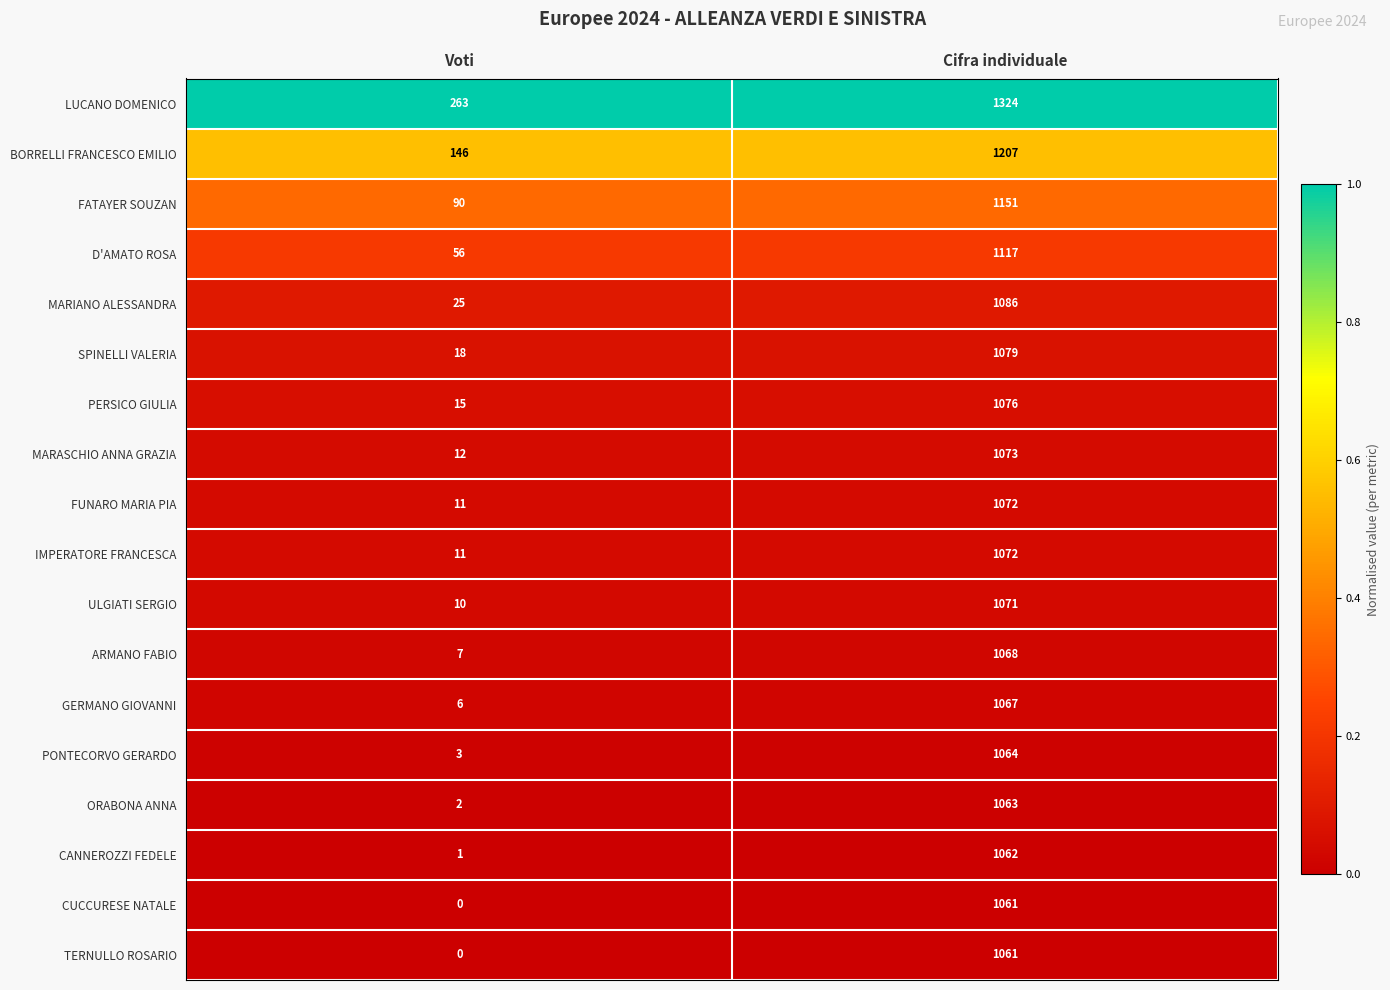

True or false: PONTECORVO GERARDO has a value of 3 at Voti.

True